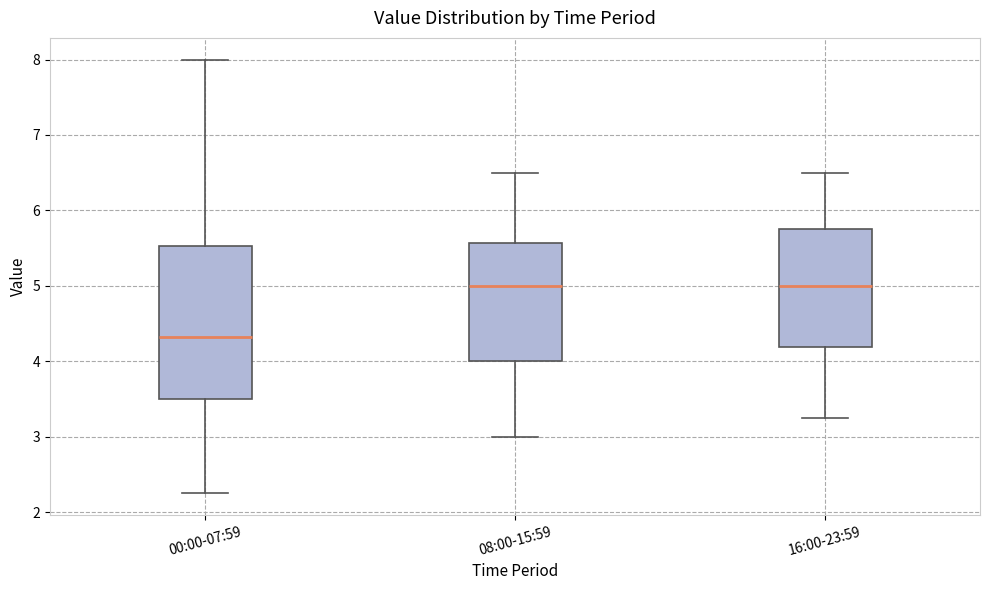

Reading left to right, read every box against the y-axis: the position of its median line, the range the box covers, and the ends of its whiskers. The values are not printed on the chart, so give them approximately, as read against the axis.

00:00-07:59: median 4.3, box 3.5 to 5.5, whiskers 2.3 to 8.0
08:00-15:59: median 5.0, box 4.0 to 5.6, whiskers 3.0 to 6.5
16:00-23:59: median 5.0, box 4.2 to 5.8, whiskers 3.3 to 6.5